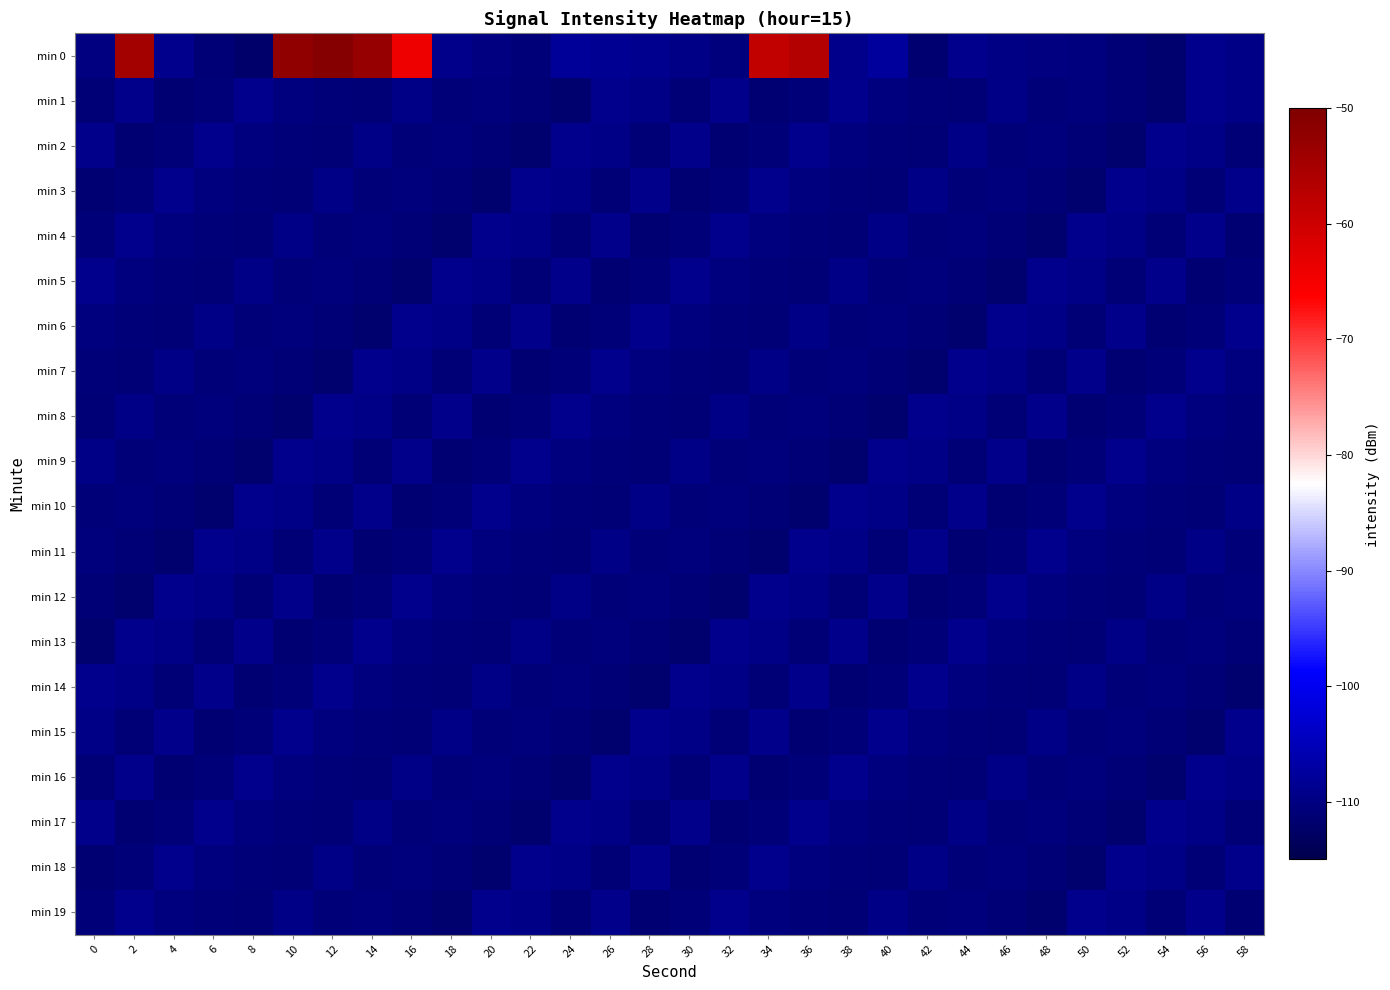

Reading right to left, extract all data points from this chart.

min 0: 58=-109.5	56=-109.0	54=-111.9	52=-111.0	50=-110.4	48=-109.9	46=-109.9	44=-109.1	42=-111.7	40=-107.5	38=-109.3	36=-56.7	34=-58.5	32=-110.5	30=-109.5	28=-108.9	26=-108.5	24=-108.1	22=-110.7	20=-110.1	18=-109.4	16=-64.4	14=-53.2	12=-51.0	10=-52.4	8=-112.1	6=-111.0	4=-108.9	2=-54.7	0=-110.1
min 1: 58=-109.5	56=-109.0	54=-111.9	52=-111.0	50=-110.5	48=-110.7	46=-109.7	44=-111.2	42=-110.8	40=-110.3	38=-109.1	36=-110.9	34=-111.2	32=-109.3	30=-111.1	28=-109.5	26=-109.0	24=-111.9	22=-111.0	20=-110.5	18=-110.7	16=-109.7	14=-111.2	12=-110.8	10=-110.3	8=-109.1	6=-110.9	4=-111.2	2=-109.3	0=-111.1
min 2: 58=-111.1	56=-109.5	54=-109.0	52=-111.9	50=-111.0	48=-110.5	46=-110.7	44=-109.7	42=-111.2	40=-110.8	38=-110.3	36=-109.1	34=-110.9	32=-111.2	30=-109.3	28=-111.1	26=-109.5	24=-109.0	22=-111.9	20=-111.0	18=-110.5	16=-110.7	14=-109.7	12=-111.2	10=-110.8	8=-110.3	6=-109.1	4=-110.9	2=-111.2	0=-109.3
min 3: 58=-109.3	56=-111.1	54=-109.5	52=-109.0	50=-111.9	48=-111.0	46=-110.5	44=-110.7	42=-109.7	40=-111.2	38=-110.8	36=-110.3	34=-109.1	32=-110.9	30=-111.2	28=-109.3	26=-111.1	24=-109.5	22=-109.0	20=-111.9	18=-111.0	16=-110.5	14=-110.7	12=-109.7	10=-111.2	8=-110.8	6=-110.3	4=-109.1	2=-110.9	0=-111.2
min 4: 58=-111.2	56=-109.3	54=-111.1	52=-109.5	50=-109.0	48=-111.9	46=-111.0	44=-110.5	42=-110.7	40=-109.7	38=-111.2	36=-110.8	34=-110.3	32=-109.1	30=-110.9	28=-111.2	26=-109.3	24=-111.1	22=-109.5	20=-109.0	18=-111.9	16=-111.0	14=-110.5	12=-110.7	10=-109.7	8=-111.2	6=-110.8	4=-110.3	2=-109.1	0=-110.9
min 5: 58=-110.9	56=-111.2	54=-109.3	52=-111.1	50=-109.5	48=-109.0	46=-111.9	44=-111.0	42=-110.5	40=-110.7	38=-109.7	36=-111.2	34=-110.8	32=-110.3	30=-109.1	28=-110.9	26=-111.2	24=-109.3	22=-111.1	20=-109.5	18=-109.0	16=-111.9	14=-111.0	12=-110.5	10=-110.7	8=-109.7	6=-111.2	4=-110.8	2=-110.3	0=-109.1
min 6: 58=-109.1	56=-110.9	54=-111.2	52=-109.3	50=-111.1	48=-109.5	46=-109.0	44=-111.9	42=-111.0	40=-110.5	38=-110.7	36=-109.7	34=-111.2	32=-110.8	30=-110.3	28=-109.1	26=-110.9	24=-111.2	22=-109.3	20=-111.1	18=-109.5	16=-109.0	14=-111.9	12=-111.0	10=-110.5	8=-110.7	6=-109.7	4=-111.2	2=-110.8	0=-110.3
min 7: 58=-110.3	56=-109.1	54=-110.9	52=-111.2	50=-109.3	48=-111.1	46=-109.5	44=-109.0	42=-111.9	40=-111.0	38=-110.5	36=-110.7	34=-109.7	32=-111.2	30=-110.8	28=-110.3	26=-109.1	24=-110.9	22=-111.2	20=-109.3	18=-111.1	16=-109.5	14=-109.0	12=-111.9	10=-111.0	8=-110.5	6=-110.7	4=-109.7	2=-111.2	0=-110.8
min 8: 58=-110.8	56=-110.3	54=-109.1	52=-110.9	50=-111.2	48=-109.3	46=-111.1	44=-109.5	42=-109.0	40=-111.9	38=-111.0	36=-110.5	34=-110.7	32=-109.7	30=-111.2	28=-110.8	26=-110.3	24=-109.1	22=-110.9	20=-111.2	18=-109.3	16=-111.1	14=-109.5	12=-109.0	10=-111.9	8=-111.0	6=-110.5	4=-110.7	2=-109.7	0=-111.2
min 9: 58=-111.2	56=-110.8	54=-110.3	52=-109.1	50=-110.9	48=-111.2	46=-109.3	44=-111.1	42=-109.5	40=-109.0	38=-111.9	36=-111.0	34=-110.5	32=-110.7	30=-109.7	28=-111.2	26=-110.8	24=-110.3	22=-109.1	20=-110.9	18=-111.2	16=-109.3	14=-111.1	12=-109.5	10=-109.0	8=-111.9	6=-111.0	4=-110.5	2=-110.7	0=-109.7
min 10: 58=-109.7	56=-111.2	54=-110.8	52=-110.3	50=-109.1	48=-110.9	46=-111.2	44=-109.3	42=-111.1	40=-109.5	38=-109.0	36=-111.9	34=-111.0	32=-110.5	30=-110.7	28=-109.7	26=-111.2	24=-110.8	22=-110.3	20=-109.1	18=-110.9	16=-111.2	14=-109.3	12=-111.1	10=-109.5	8=-109.0	6=-111.9	4=-111.0	2=-110.5	0=-110.7
min 11: 58=-110.7	56=-109.7	54=-111.2	52=-110.8	50=-110.3	48=-109.1	46=-110.9	44=-111.2	42=-109.3	40=-111.1	38=-109.5	36=-109.0	34=-111.9	32=-111.0	30=-110.5	28=-110.7	26=-109.7	24=-111.2	22=-110.8	20=-110.3	18=-109.1	16=-110.9	14=-111.2	12=-109.3	10=-111.1	8=-109.5	6=-109.0	4=-111.9	2=-111.0	0=-110.5
min 12: 58=-110.5	56=-110.7	54=-109.7	52=-111.2	50=-110.8	48=-110.3	46=-109.1	44=-110.9	42=-111.2	40=-109.3	38=-111.1	36=-109.5	34=-109.0	32=-111.9	30=-111.0	28=-110.5	26=-110.7	24=-109.7	22=-111.2	20=-110.8	18=-110.3	16=-109.1	14=-110.9	12=-111.2	10=-109.3	8=-111.1	6=-109.5	4=-109.0	2=-111.9	0=-111.0
min 13: 58=-111.0	56=-110.5	54=-110.7	52=-109.7	50=-111.2	48=-110.8	46=-110.3	44=-109.1	42=-110.9	40=-111.2	38=-109.3	36=-111.1	34=-109.5	32=-109.0	30=-111.9	28=-111.0	26=-110.5	24=-110.7	22=-109.7	20=-111.2	18=-110.8	16=-110.3	14=-109.1	12=-110.9	10=-111.2	8=-109.3	6=-111.1	4=-109.5	2=-109.0	0=-111.9
min 14: 58=-111.9	56=-111.0	54=-110.5	52=-110.7	50=-109.7	48=-111.2	46=-110.8	44=-110.3	42=-109.1	40=-110.9	38=-111.2	36=-109.3	34=-111.1	32=-109.5	30=-109.0	28=-111.9	26=-111.0	24=-110.5	22=-110.7	20=-109.7	18=-111.2	16=-110.8	14=-110.3	12=-109.1	10=-110.9	8=-111.2	6=-109.3	4=-111.1	2=-109.5	0=-109.0
min 15: 58=-109.0	56=-111.9	54=-111.0	52=-110.5	50=-110.7	48=-109.7	46=-111.2	44=-110.8	42=-110.3	40=-109.1	38=-110.9	36=-111.2	34=-109.3	32=-111.1	30=-109.5	28=-109.0	26=-111.9	24=-111.0	22=-110.5	20=-110.7	18=-109.7	16=-111.2	14=-110.8	12=-110.3	10=-109.1	8=-110.9	6=-111.2	4=-109.3	2=-111.1	0=-109.5
min 16: 58=-109.5	56=-109.0	54=-111.9	52=-111.0	50=-110.5	48=-110.7	46=-109.7	44=-111.2	42=-110.8	40=-110.3	38=-109.1	36=-110.9	34=-111.2	32=-109.3	30=-111.1	28=-109.5	26=-109.0	24=-111.9	22=-111.0	20=-110.5	18=-110.7	16=-109.7	14=-111.2	12=-110.8	10=-110.3	8=-109.1	6=-110.9	4=-111.2	2=-109.3	0=-111.1
min 17: 58=-111.1	56=-109.5	54=-109.0	52=-111.9	50=-111.0	48=-110.5	46=-110.7	44=-109.7	42=-111.2	40=-110.8	38=-110.3	36=-109.1	34=-110.9	32=-111.2	30=-109.3	28=-111.1	26=-109.5	24=-109.0	22=-111.9	20=-111.0	18=-110.5	16=-110.7	14=-109.7	12=-111.2	10=-110.8	8=-110.3	6=-109.1	4=-110.9	2=-111.2	0=-109.3
min 18: 58=-109.3	56=-111.1	54=-109.5	52=-109.0	50=-111.9	48=-111.0	46=-110.5	44=-110.7	42=-109.7	40=-111.2	38=-110.8	36=-110.3	34=-109.1	32=-110.9	30=-111.2	28=-109.3	26=-111.1	24=-109.5	22=-109.0	20=-111.9	18=-111.0	16=-110.5	14=-110.7	12=-109.7	10=-111.2	8=-110.8	6=-110.3	4=-109.1	2=-110.9	0=-111.2
min 19: 58=-111.2	56=-109.3	54=-111.1	52=-109.5	50=-109.0	48=-111.9	46=-111.0	44=-110.5	42=-110.7	40=-109.7	38=-111.2	36=-110.8	34=-110.3	32=-109.1	30=-110.9	28=-111.2	26=-109.3	24=-111.1	22=-109.5	20=-109.0	18=-111.9	16=-111.0	14=-110.5	12=-110.7	10=-109.7	8=-111.2	6=-110.8	4=-110.3	2=-109.1	0=-110.9